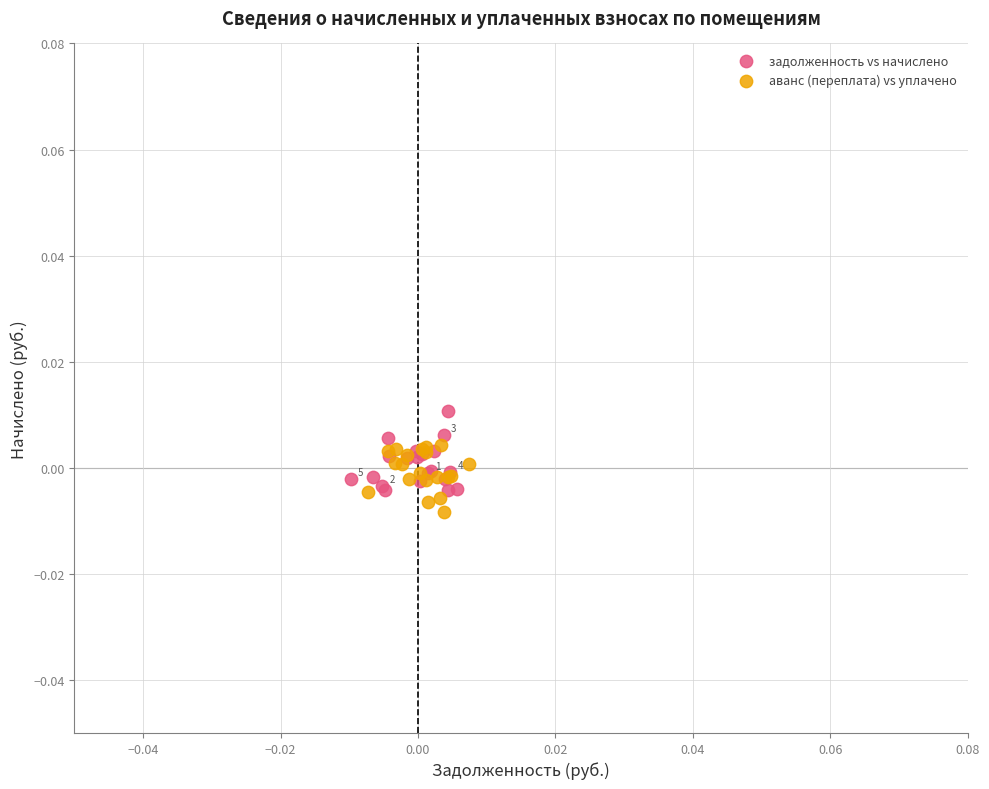

Which series has the widest spread of Y values?

задолженность vs начислено